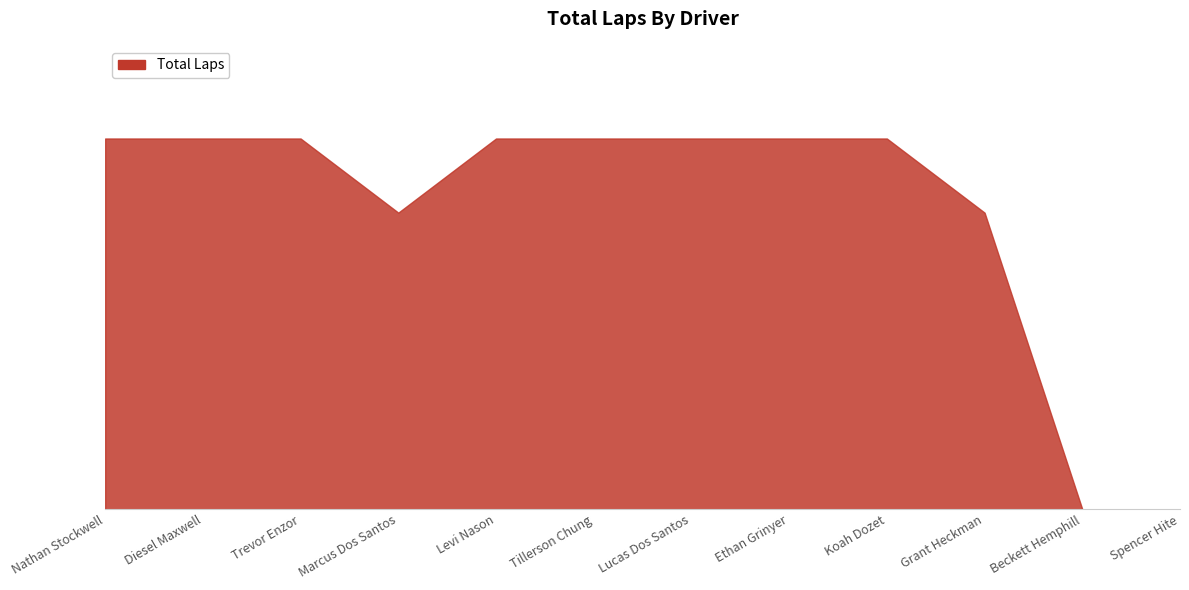

Does the chart display data point markers on the line(s)?

No